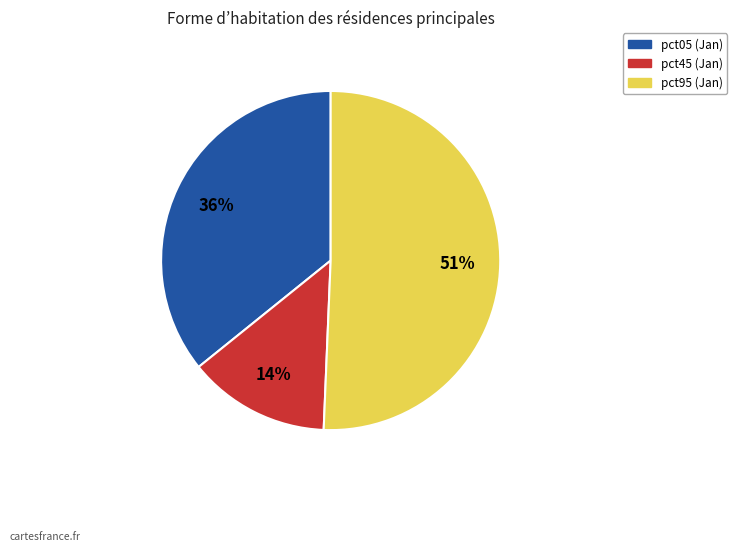

Is there any slice that represents more than half of the pie?

Yes